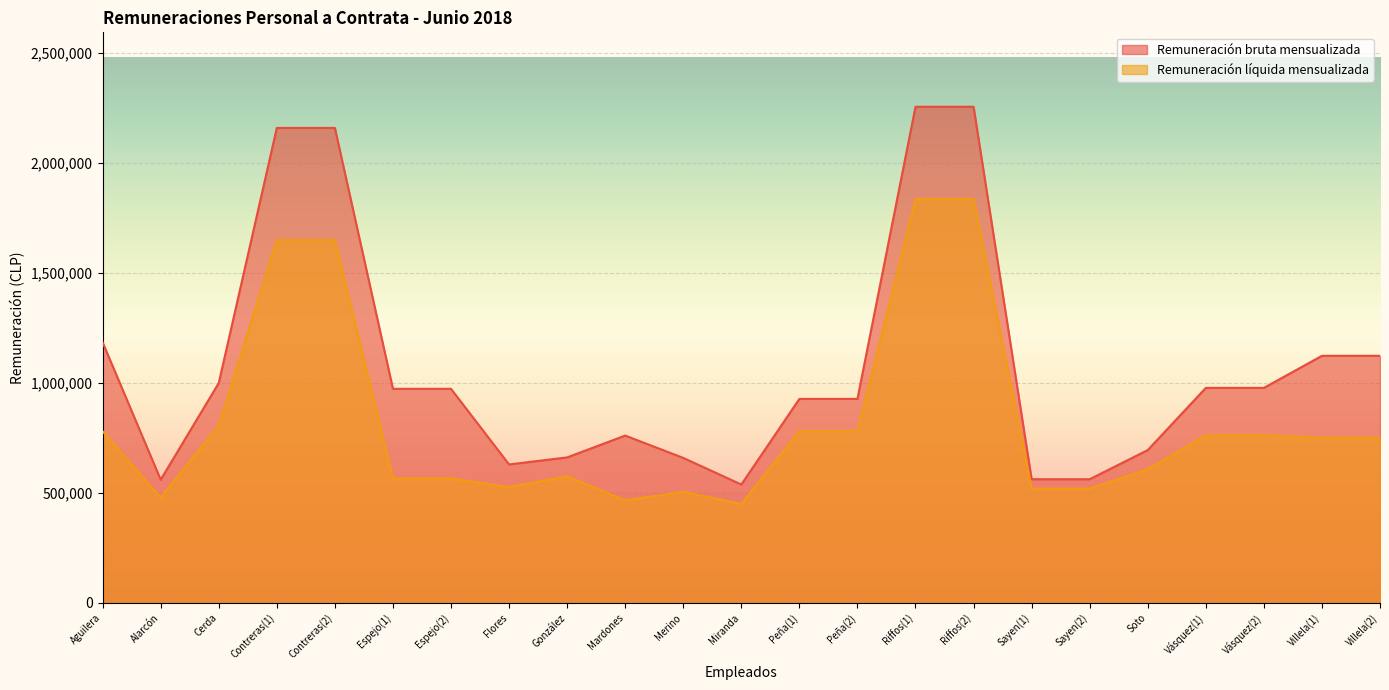

What is the average value of the Remuneración bruta mensualizada series?

1071527